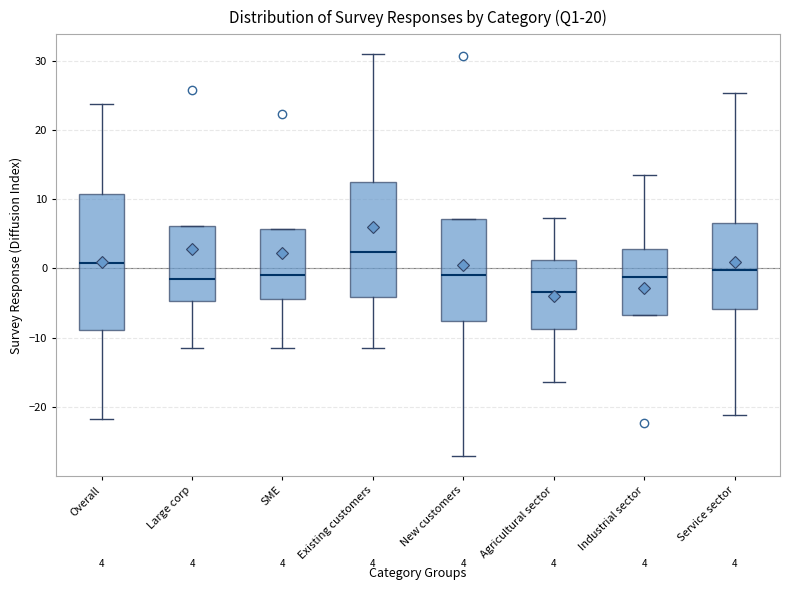

Comparing the boxes themselves (not the whiskers), which one is the tallest?

Overall